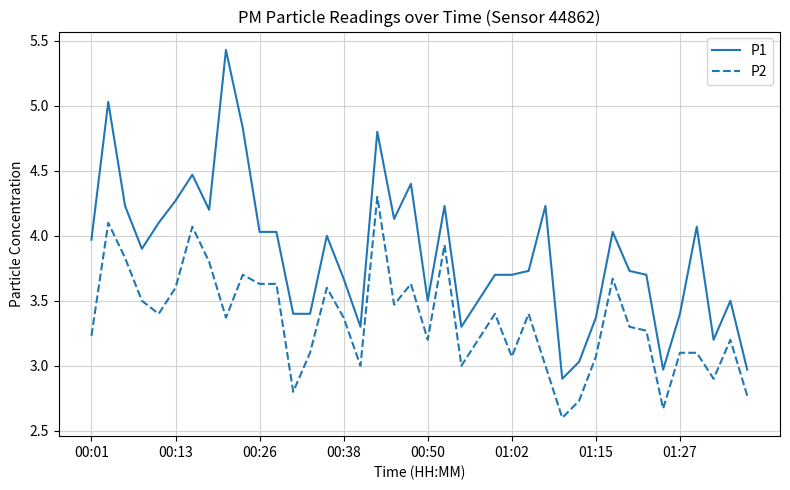

How many lines are shown in the chart?

2